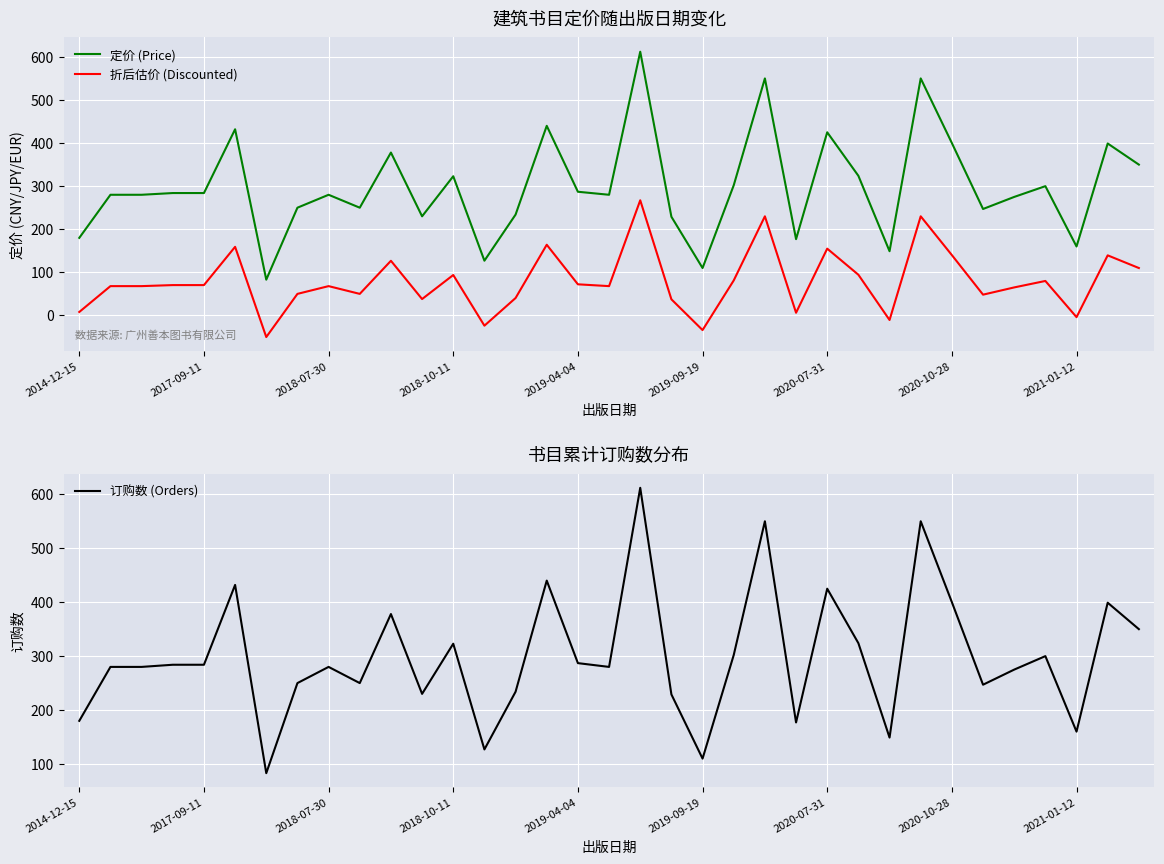

At 19, list the series in order from largest to smallest.

定价 (Price), 订购数 (Orders), 折后估价 (Discounted)